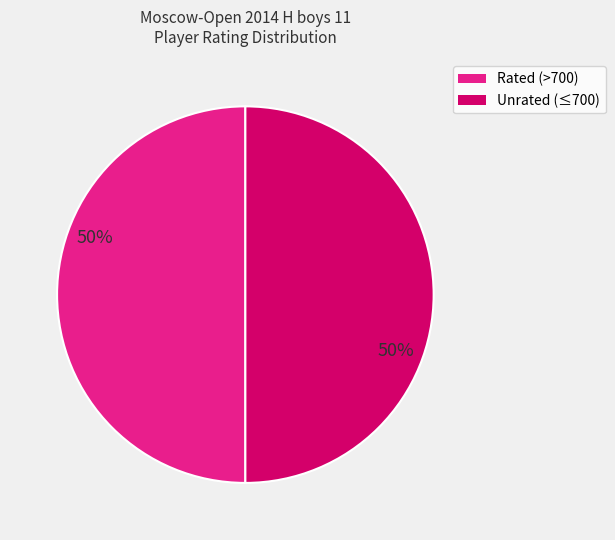

How many slices are in this pie chart?

2